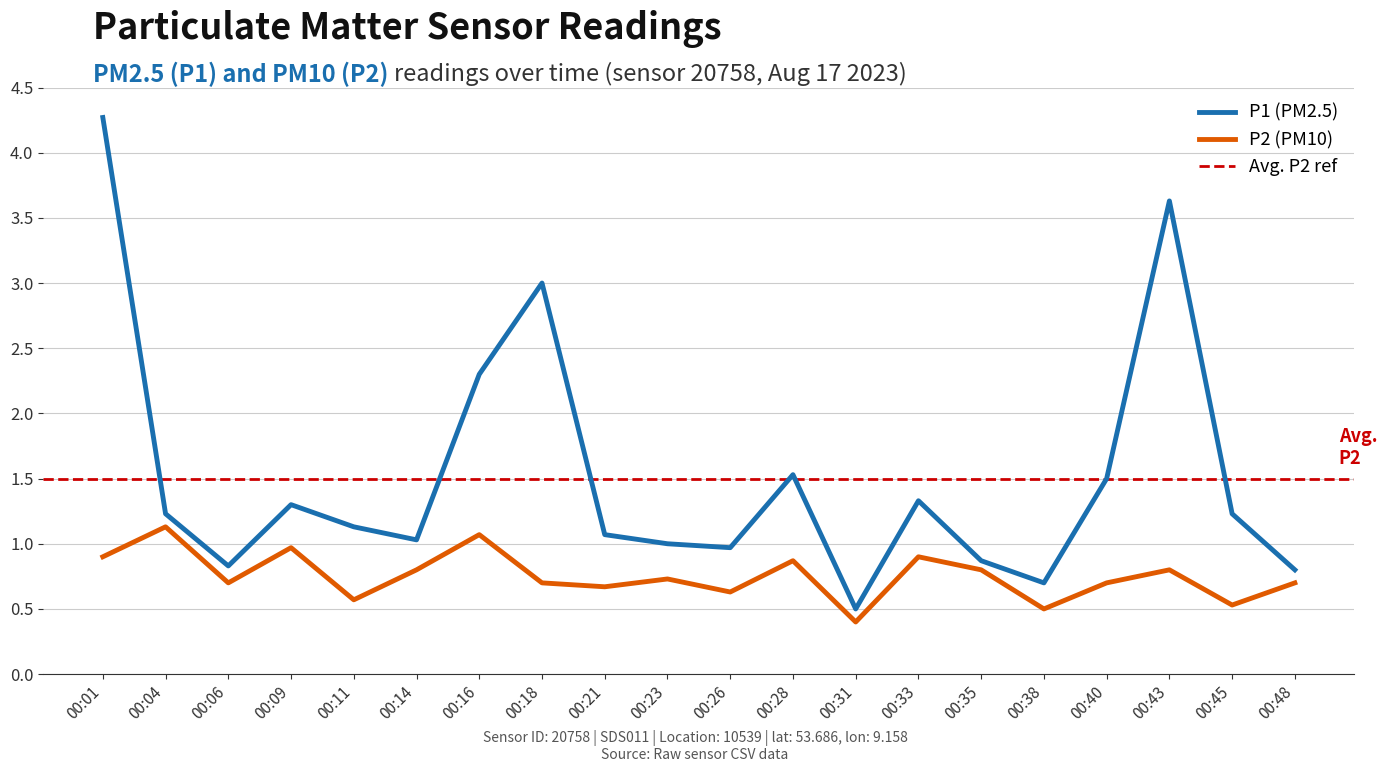

Which label corresponds to the largest value in the chart?

00:01